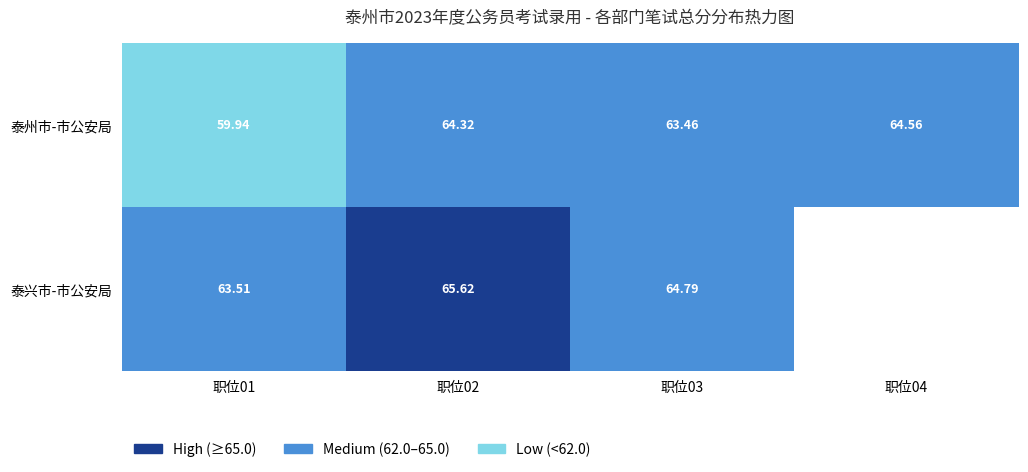

Rank the series at 职位01 from lowest to highest value.

泰州市-市公安局, 泰兴市-市公安局